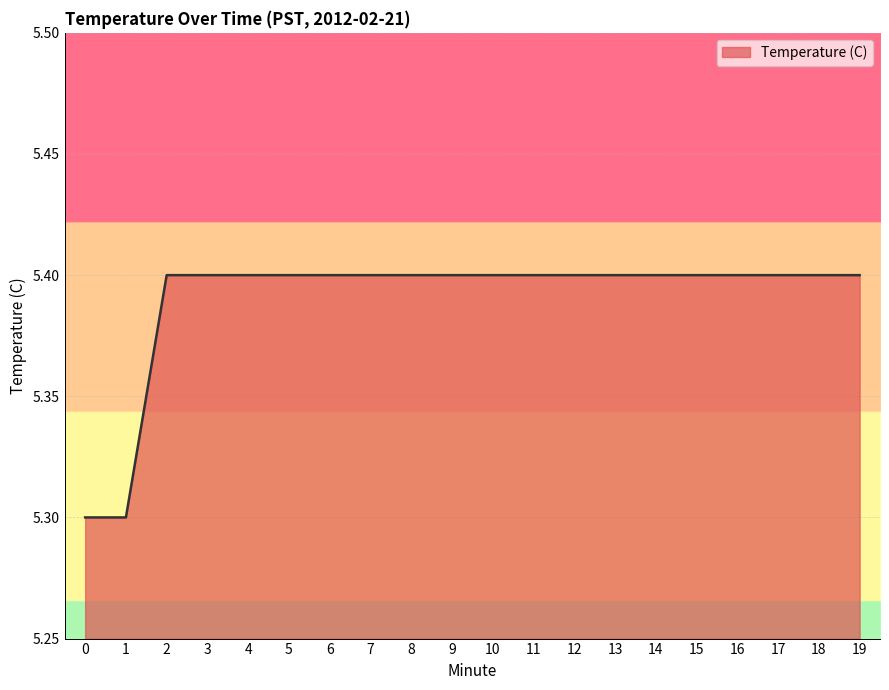

What is the smallest value displayed?

5.3